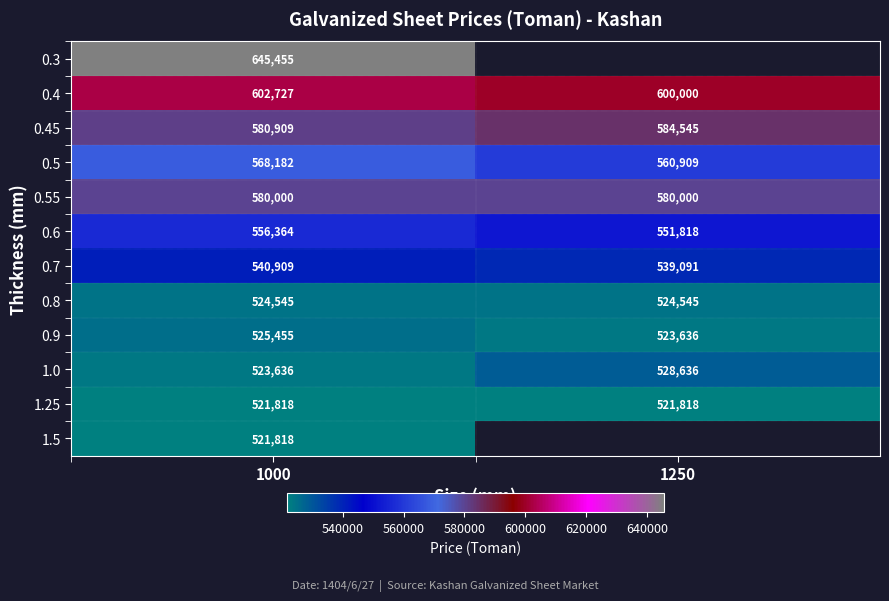

What is the difference between the highest and lowest values at 1000?

123637